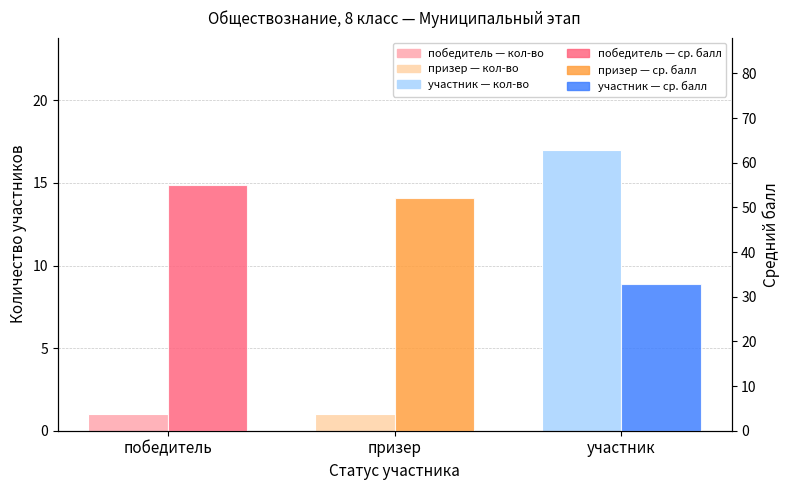

Between призер and участник, which is larger?

участник